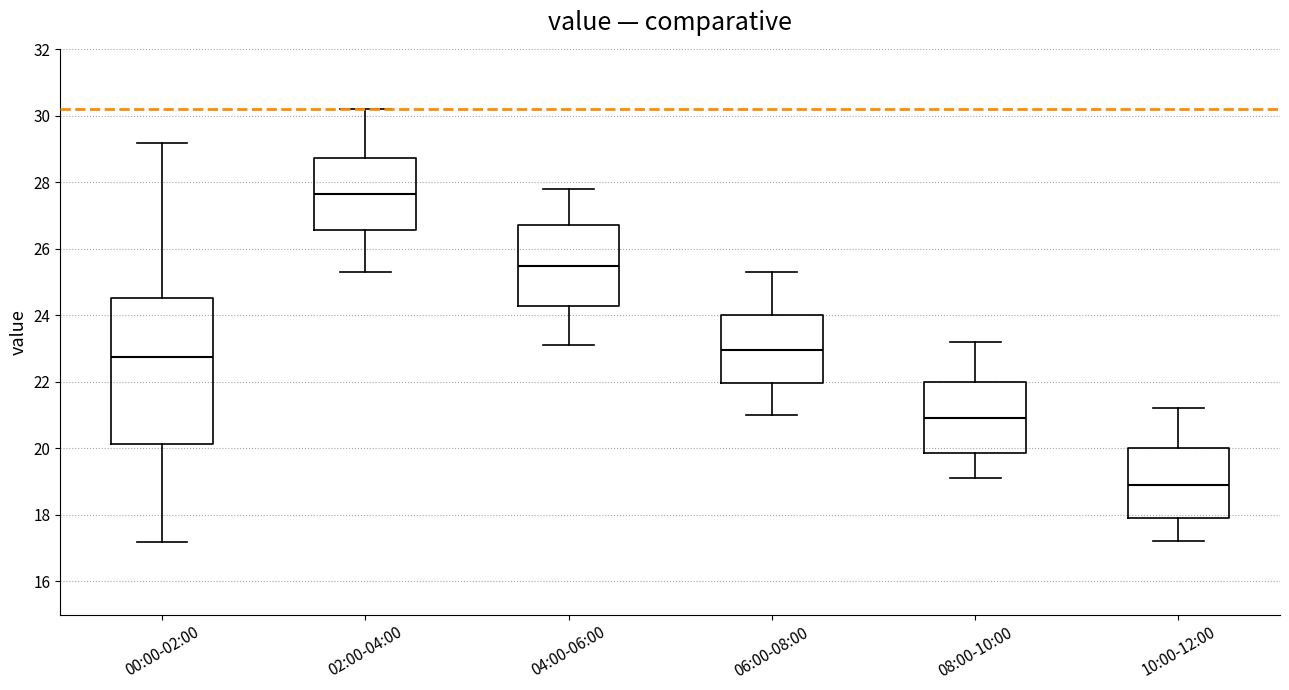

Reading left to right, transcribe this box plot: for each box, give where its median line is, the range the box spans, and where its two whiskers end, as read against the y-axis. The values are not printed on the chart, so give them approximately, as read against the axis.

00:00-02:00: median 22.8, box 20.2 to 24.6, whiskers 17.2 to 29.2
02:00-04:00: median 27.6, box 26.6 to 28.8, whiskers 25.4 to 30.2
04:00-06:00: median 25.6, box 24.2 to 26.8, whiskers 23.2 to 27.8
06:00-08:00: median 23.0, box 22.0 to 24.0, whiskers 21.0 to 25.4
08:00-10:00: median 21.0, box 19.8 to 22.0, whiskers 19.2 to 23.2
10:00-12:00: median 19.0, box 18.0 to 20.0, whiskers 17.2 to 21.2